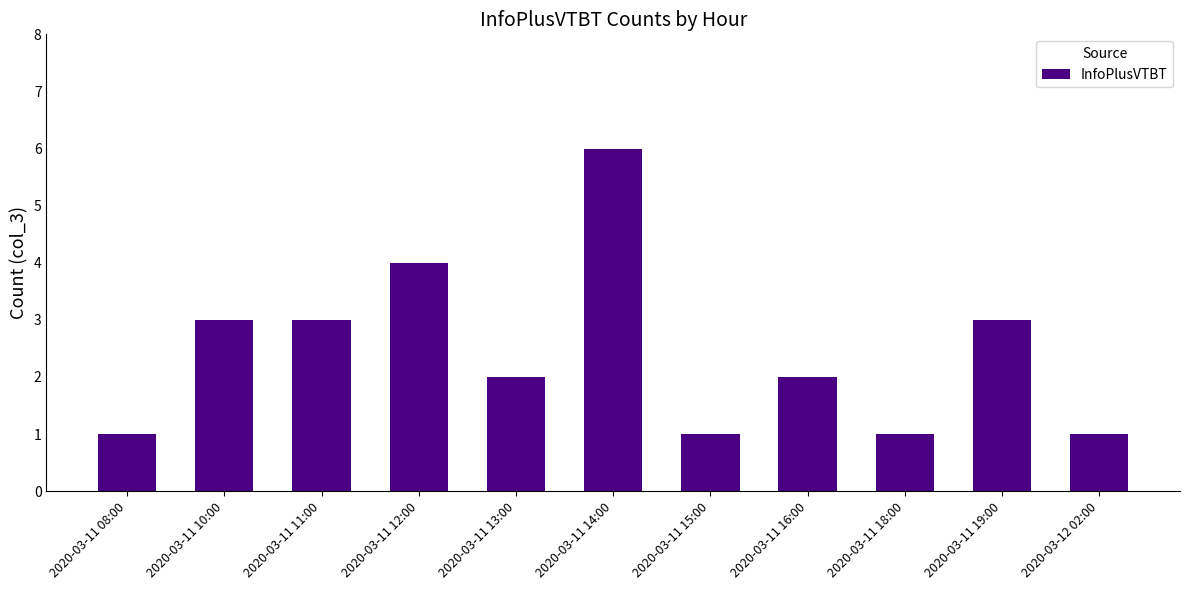

What is the sum of the values at 2020-03-11 16:00 and 2020-03-11 19:00?

5